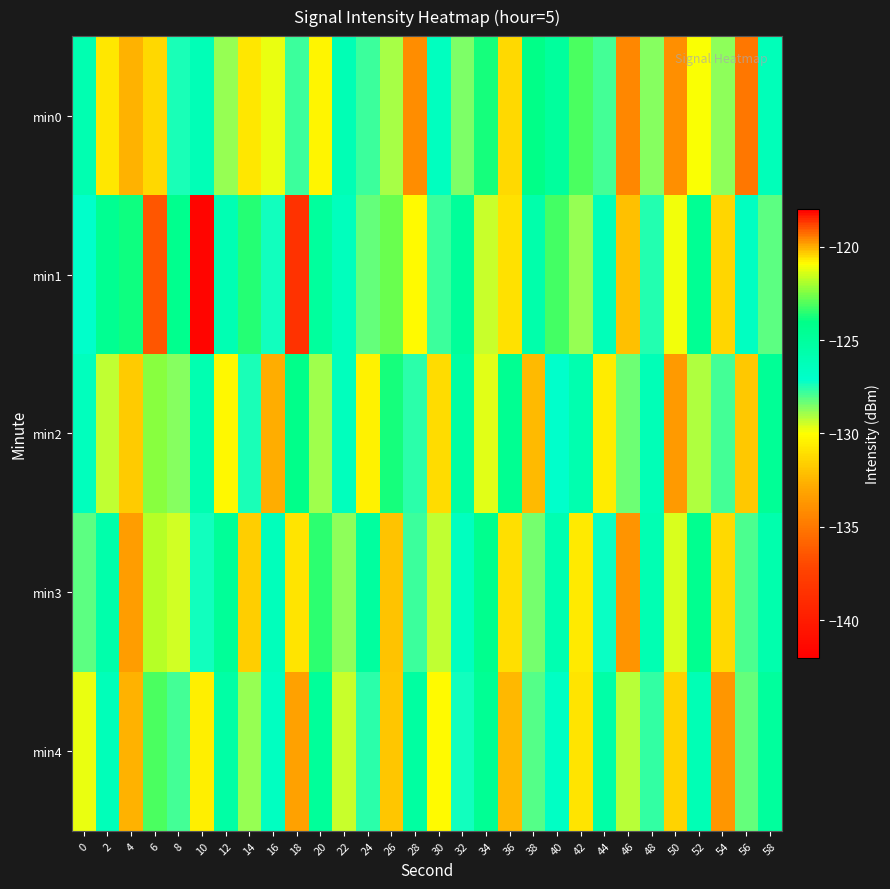

Which category has the lowest value across all series?

10